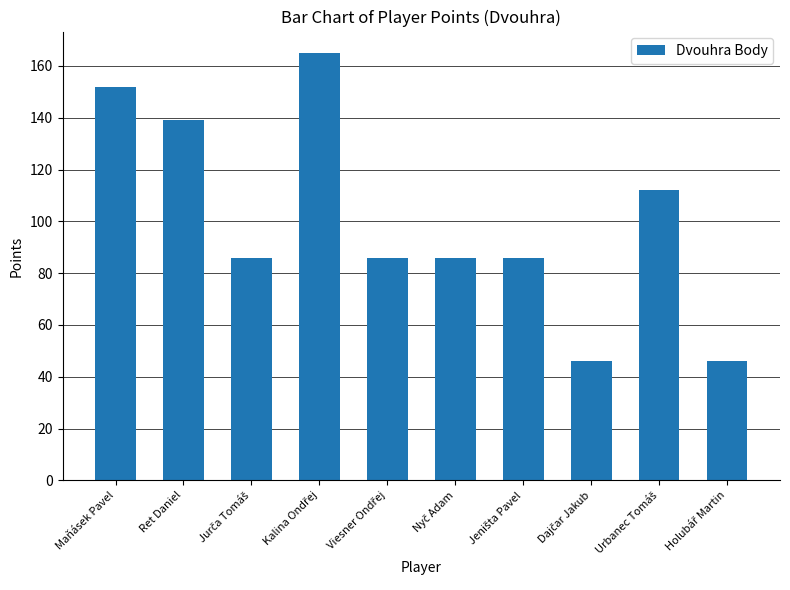

The value at Maňásek Pavel is 203. True or false?

False